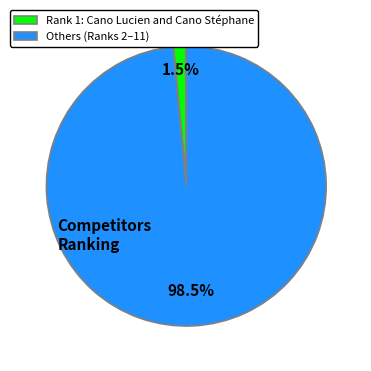

Between Rank 1: Cano Lucien and Cano Stéphane and Others (Ranks 2–11), which is larger?

Others (Ranks 2–11)